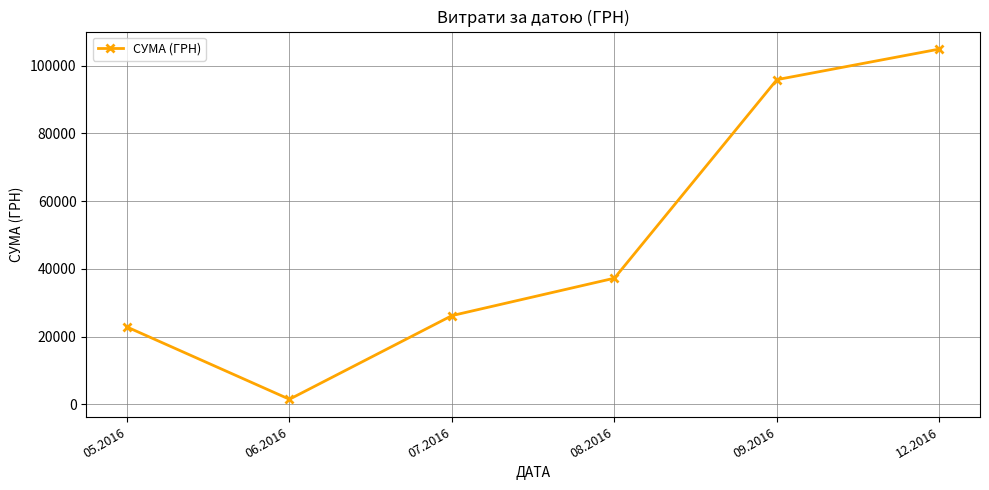

How many points are lower than both their immediate neighbors (excluding endpoints)?

1